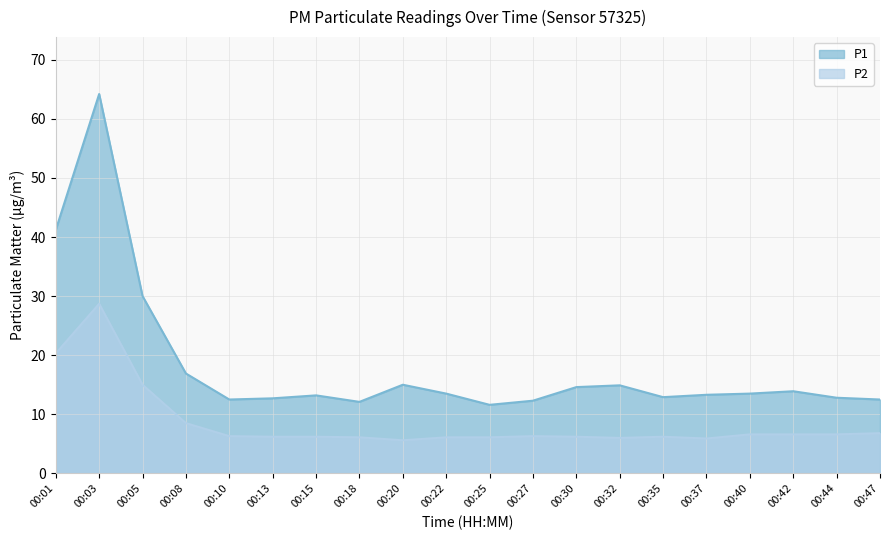

Reading left to right, what are all the values shown in this chart?

P1: 00:01=41.2	00:03=64.2	00:05=30.0	00:08=16.9	00:10=12.5	00:13=12.7	00:15=13.2	00:18=12.1	00:20=15.0	00:22=13.5	00:25=11.6	00:27=12.3	00:30=14.6	00:32=14.9	00:35=12.9	00:37=13.3	00:40=13.5	00:42=13.9	00:44=12.8	00:47=12.5
P2: 00:01=20.3	00:03=28.7	00:05=15.0	00:08=8.5	00:10=6.3	00:13=6.2	00:15=6.2	00:18=6.1	00:20=5.6	00:22=6.1	00:25=6.1	00:27=6.3	00:30=6.2	00:32=6.0	00:35=6.2	00:37=5.9	00:40=6.6	00:42=6.6	00:44=6.6	00:47=6.8